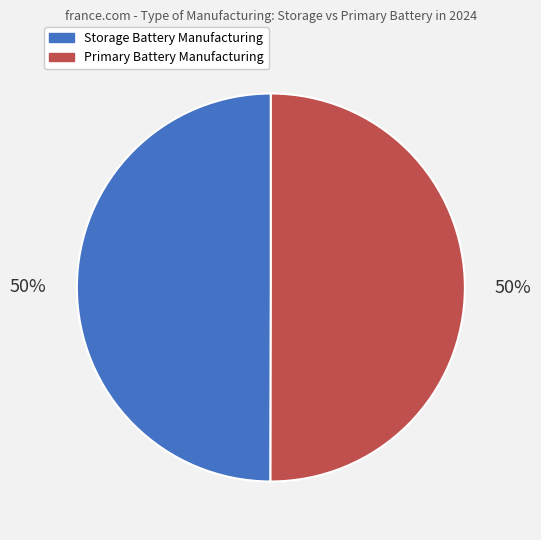

What is the ratio of the value at Storage Battery Manufacturing to the value at Primary Battery Manufacturing?

1.0